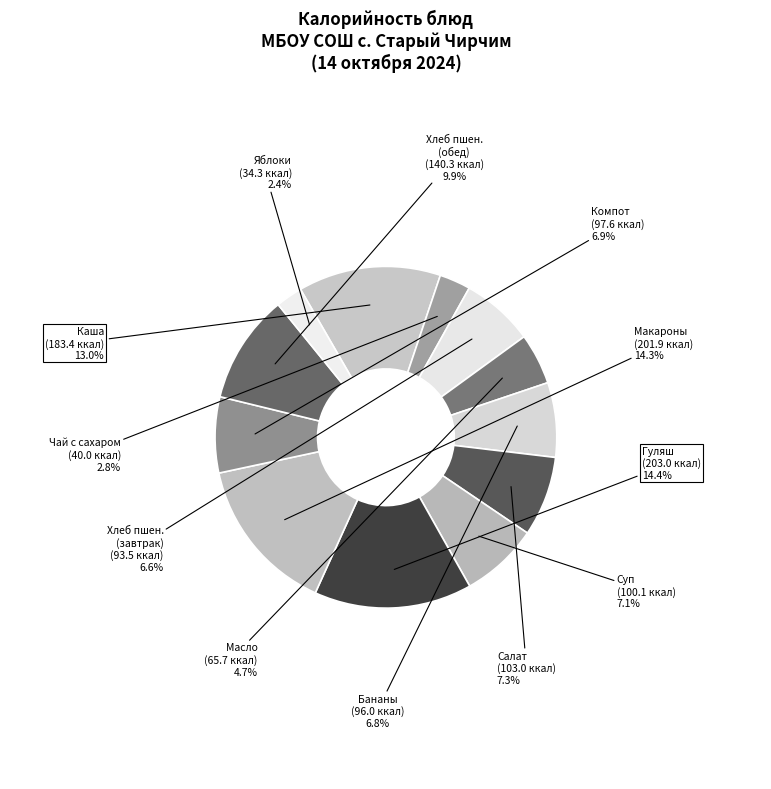

To the nearest percent, what is the difference between the Компот из свежих плодов and Гуляш из мяса кур slice percentages?

8%